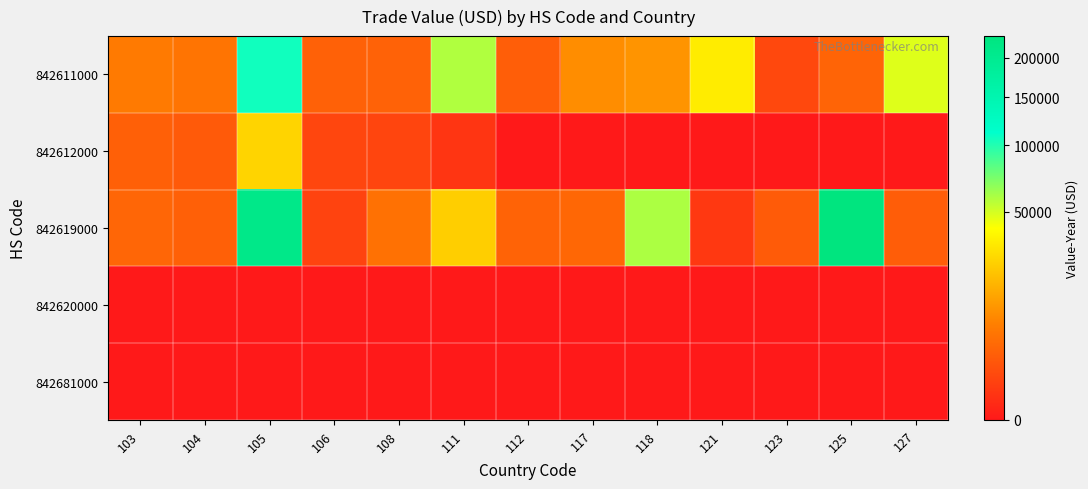

Reading left to right, transcribe all the data shown in this chart.

842611000: 103=6408	104=5500	105=106676	106=3007	108=3100	111=58748	112=2800	117=9469	118=10710	121=33857	123=1080	125=3354	127=47958
842612000: 103=2920	104=2303	105=26006	106=919	108=896	111=285	112=0	117=0	118=0	121=0	123=0	125=0	127=0
842619000: 103=3600	104=2944	105=213078	106=788	108=5000	111=24317	112=3318	117=3780	118=59263	121=387	123=2518	125=231237	127=2660
842620000: 103=0	104=0	105=0	106=0	108=0	111=0	112=0	117=0	118=0	121=0	123=0	125=0	127=0
842681000: 103=0	104=0	105=0	106=0	108=0	111=0	112=0	117=0	118=0	121=0	123=0	125=0	127=0